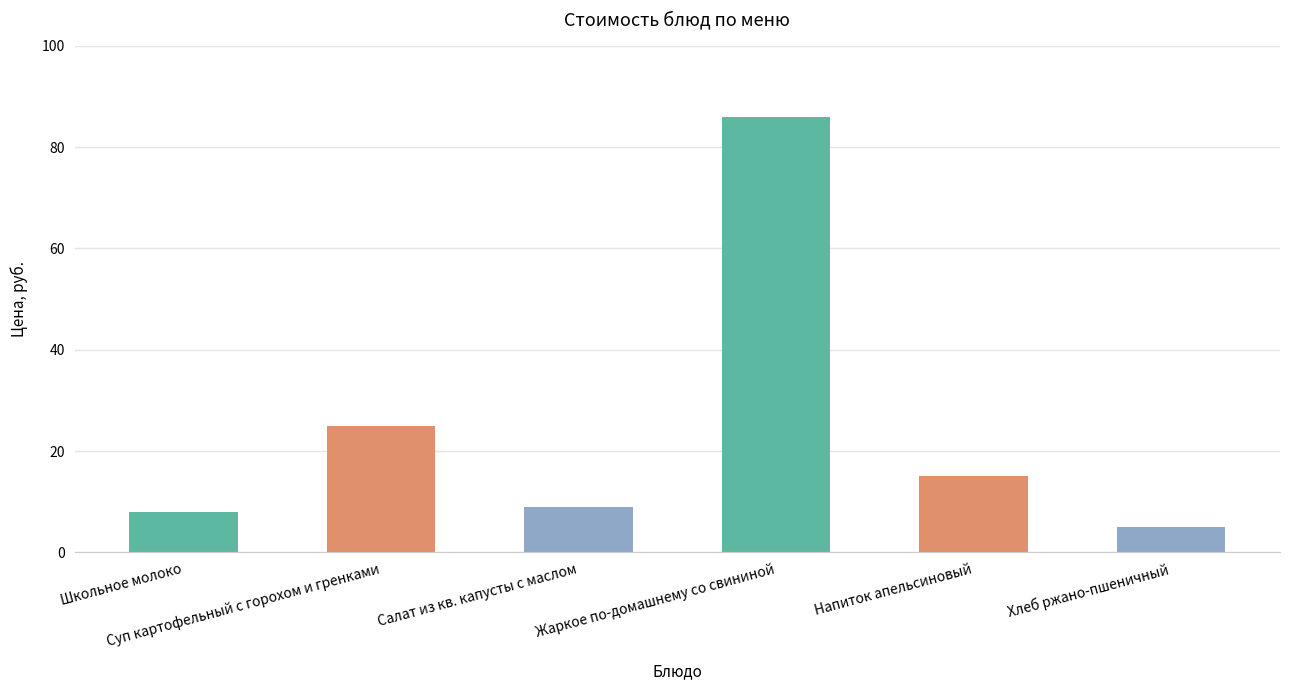

Where is the data nearest to the value 45?

Суп картофельный с горохом и гренками